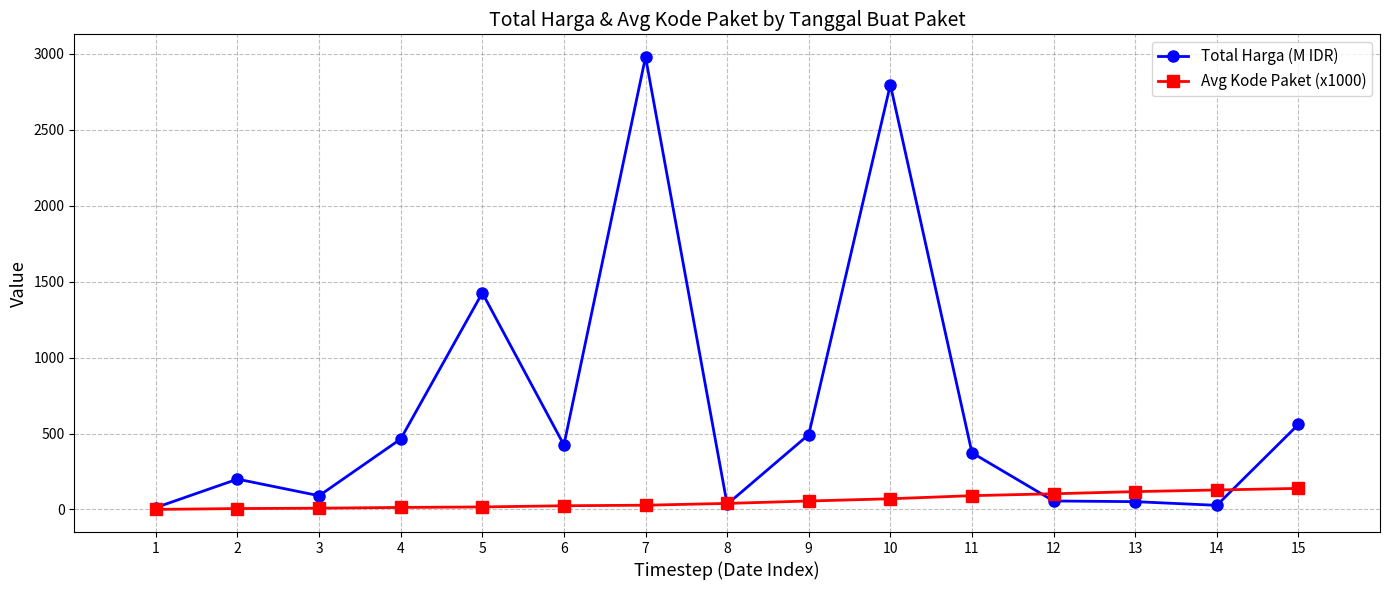

At 2, list the series in order from smallest to largest.

Avg Kode Paket (x1000), Total Harga (M IDR)